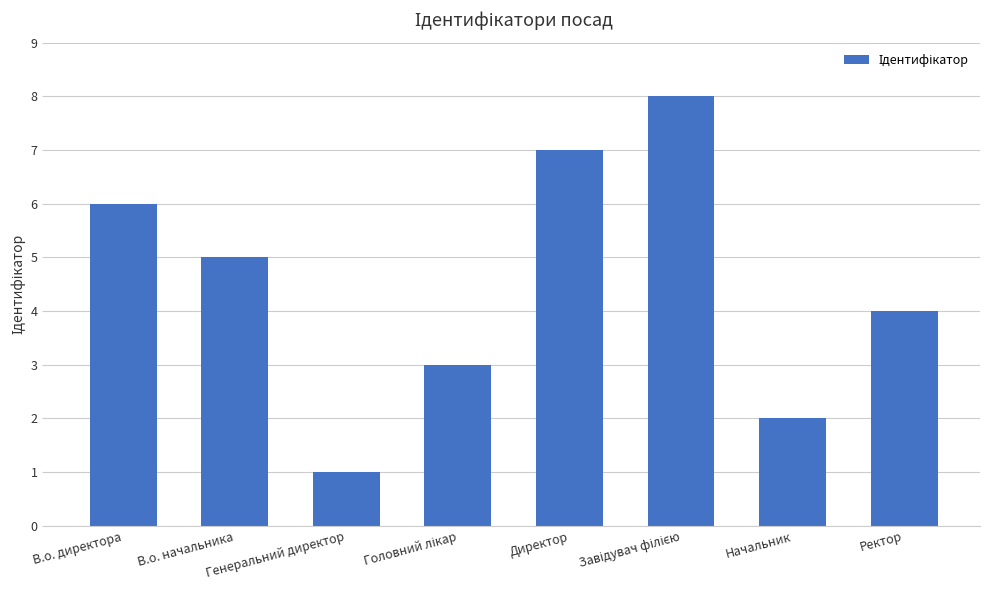

What is the value of the 8th bar from the left?

4